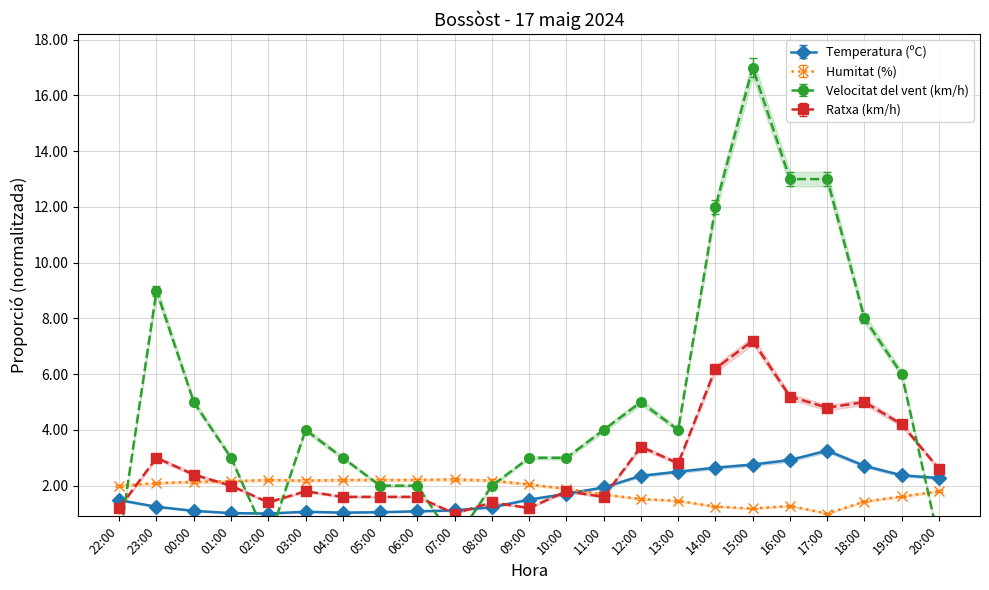

Which series ends up on top after the final intersection of Humitat (%) and Velocitat del vent (km/h)?

Humitat (%)